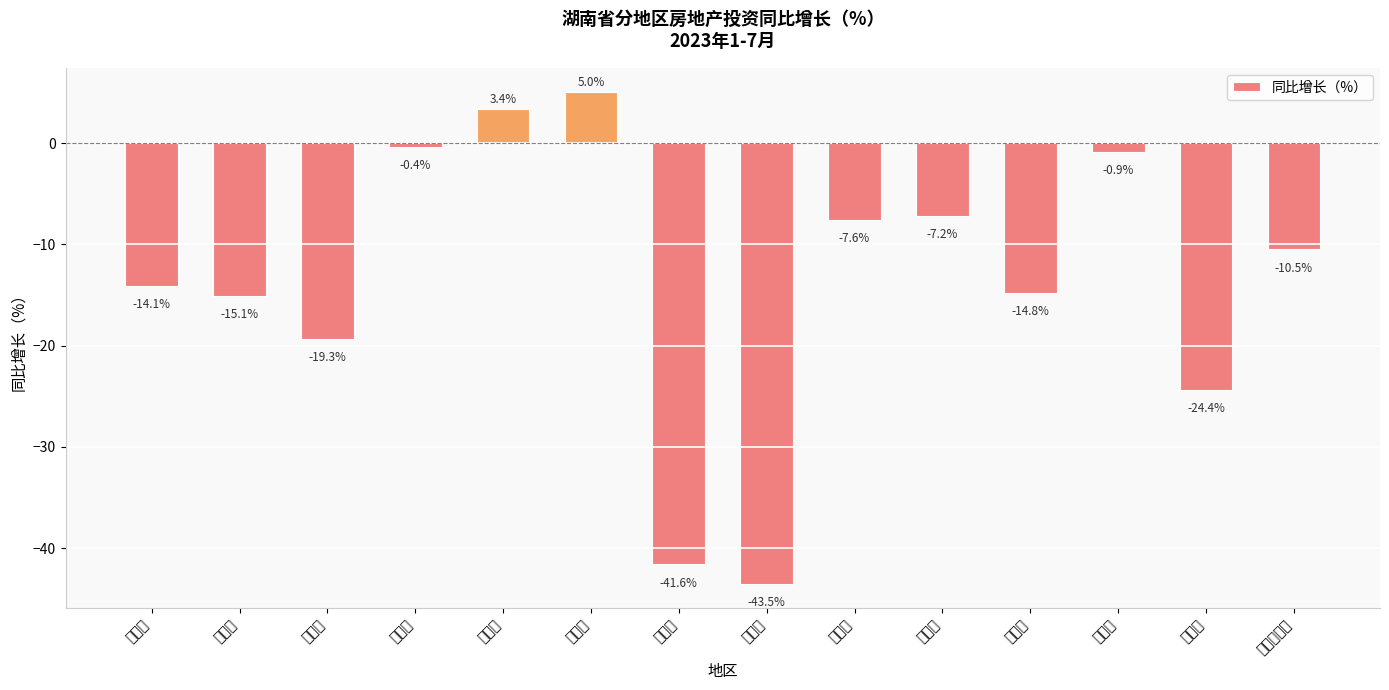

At which category does the chart reach its minimum across all series?

张家界